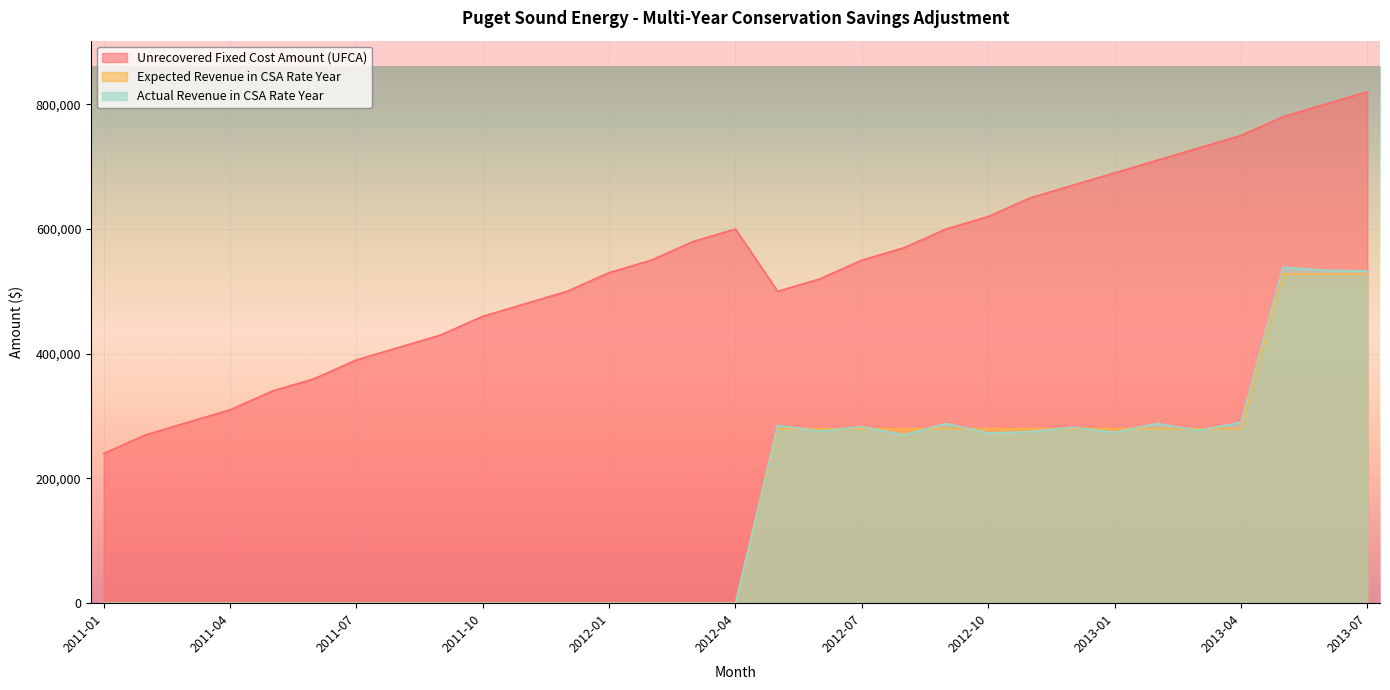

Does the chart display data point markers on the line(s)?

No